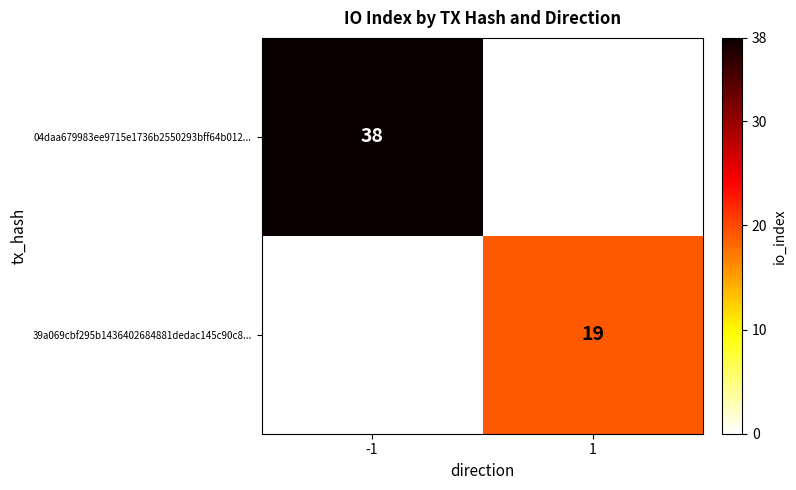

Is it true that 39a069cbf295b1436402684881dedac145c90c8... equals 26 at 1?

False